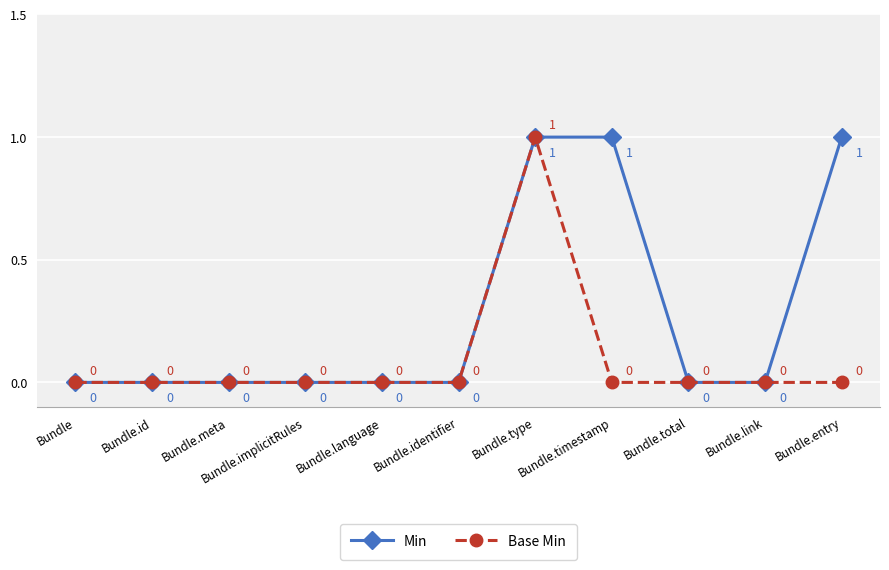

Which series has the largest total across all categories?

Min